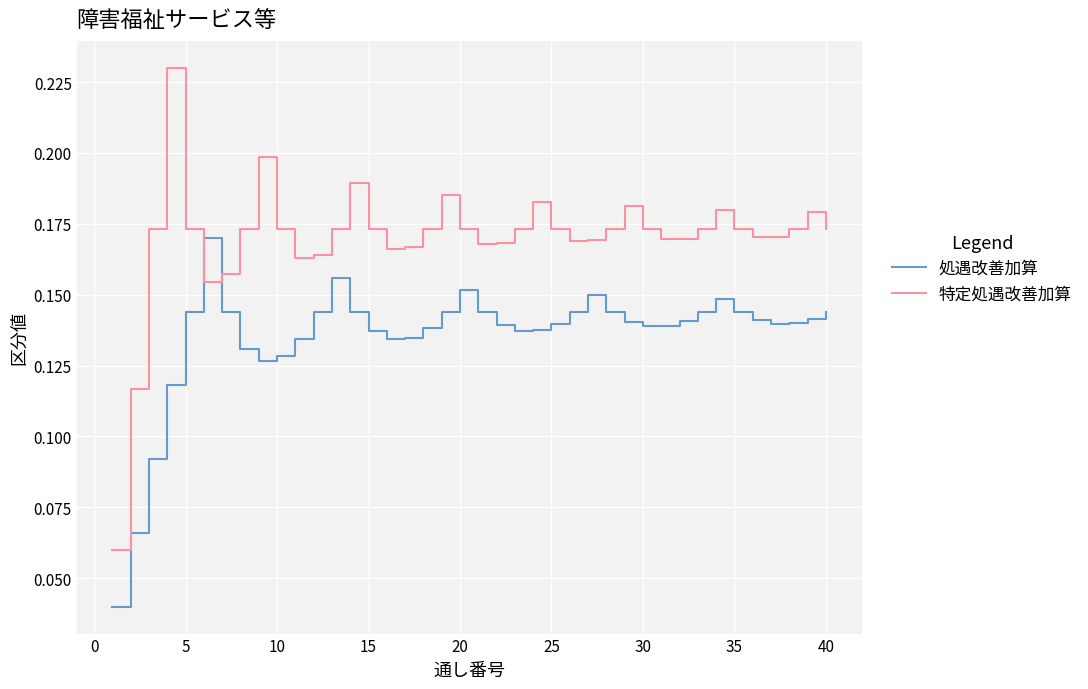

Which series has the largest total across all categories?

特定処遇改善加算